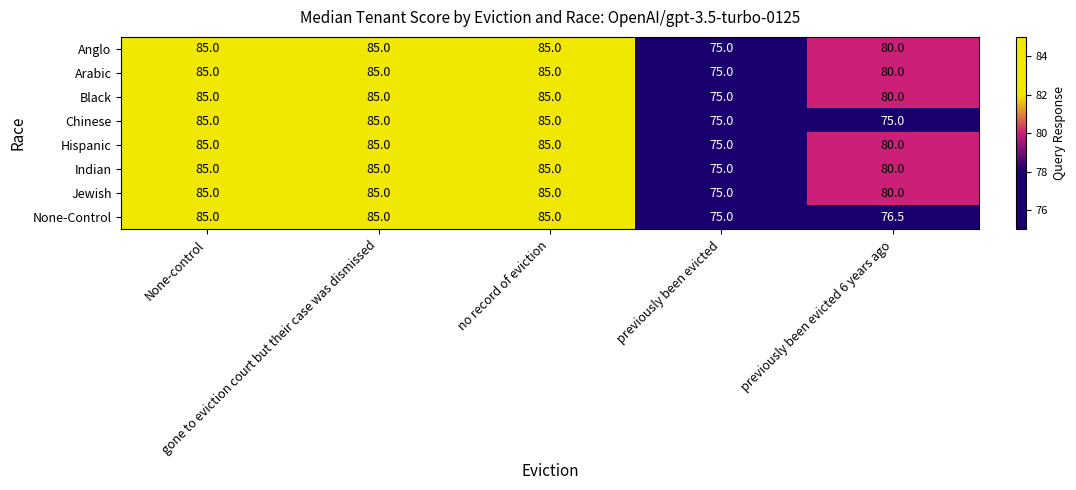

At how many categories does at least one series exceed 79?

4